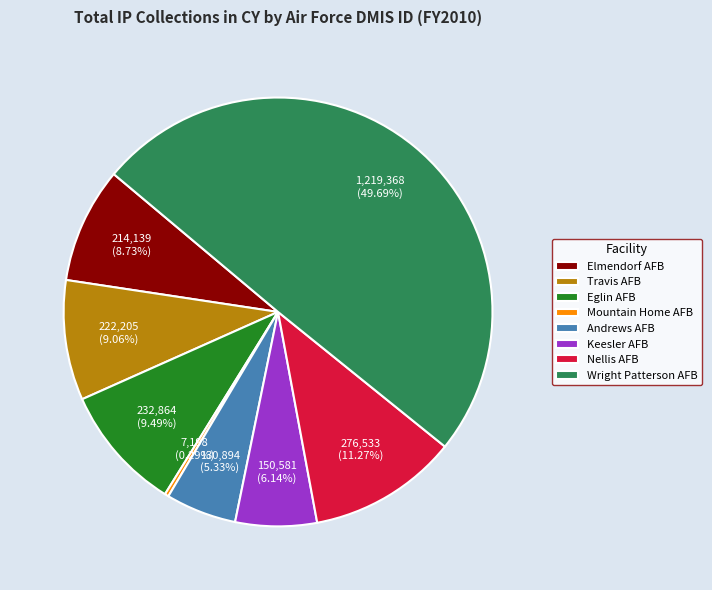

How many slices are in this pie chart?

8